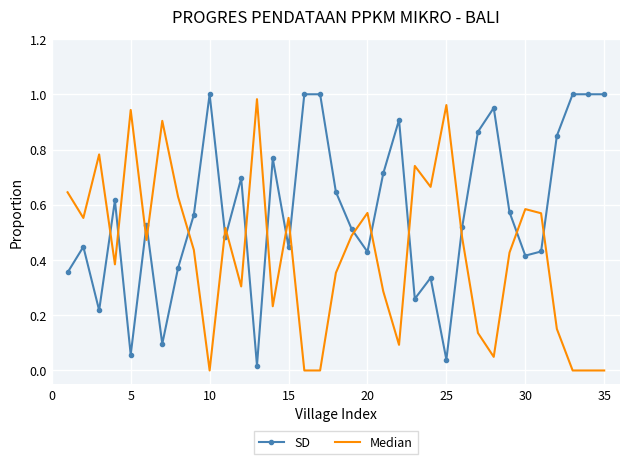

True or false: Median has more than 1 points higher than both neighbors.

True